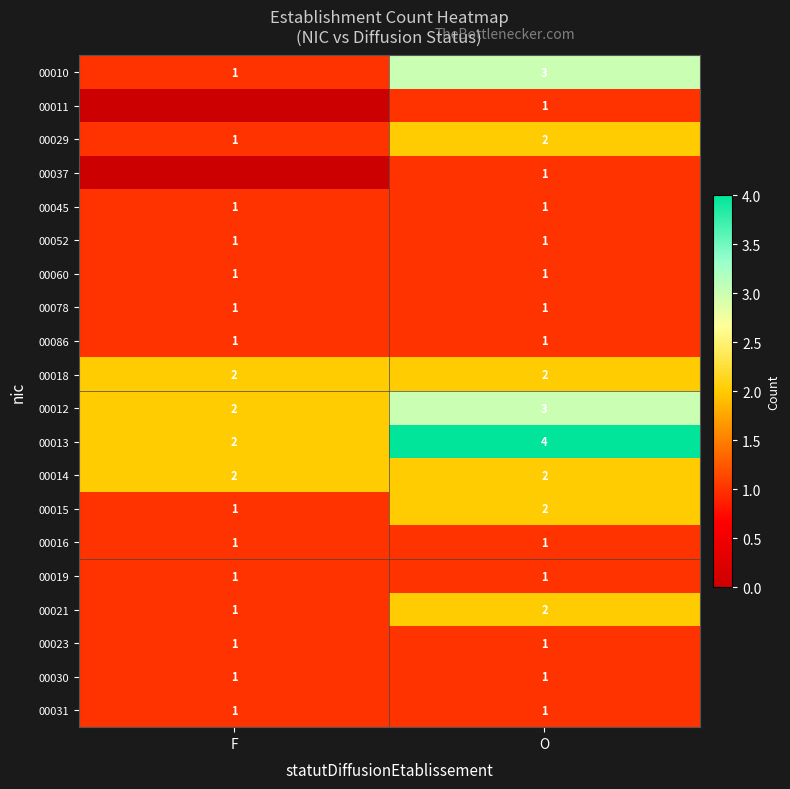

The 00029 series shows 0 at F. True or false?

False